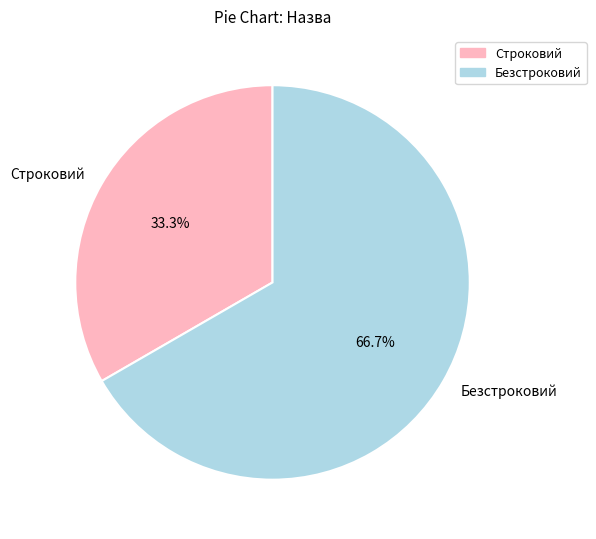

Which category has the biggest portion of the pie?

Безстроковий